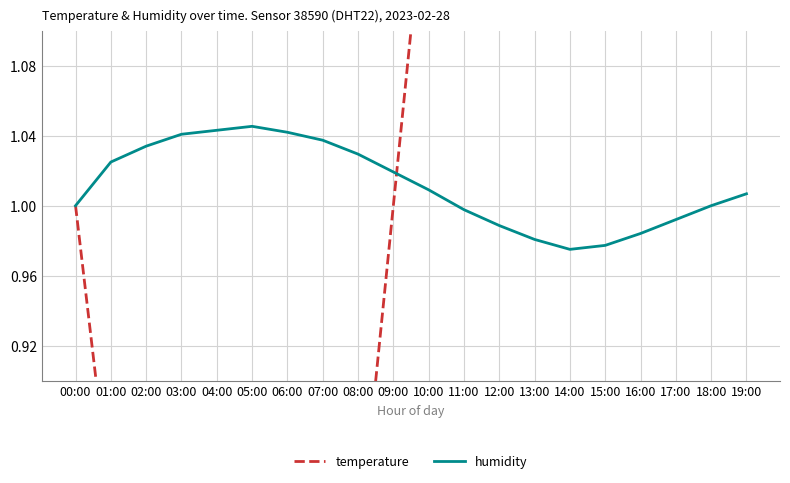

Which series changed the most between 04:00 and 15:00?

temperature